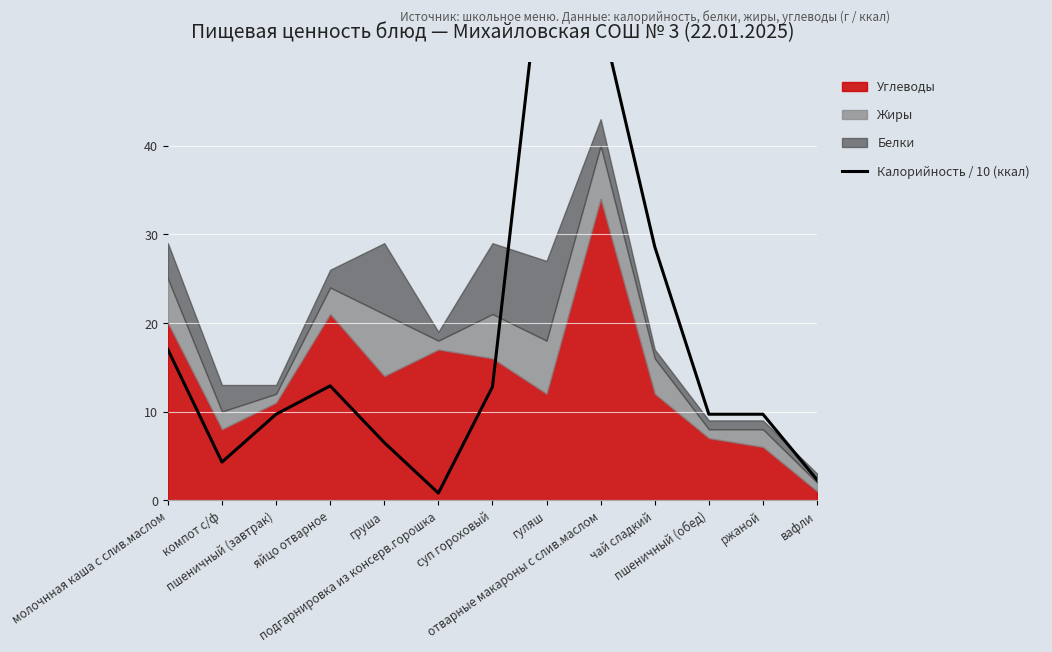

What is the greatest value displayed?

66.1